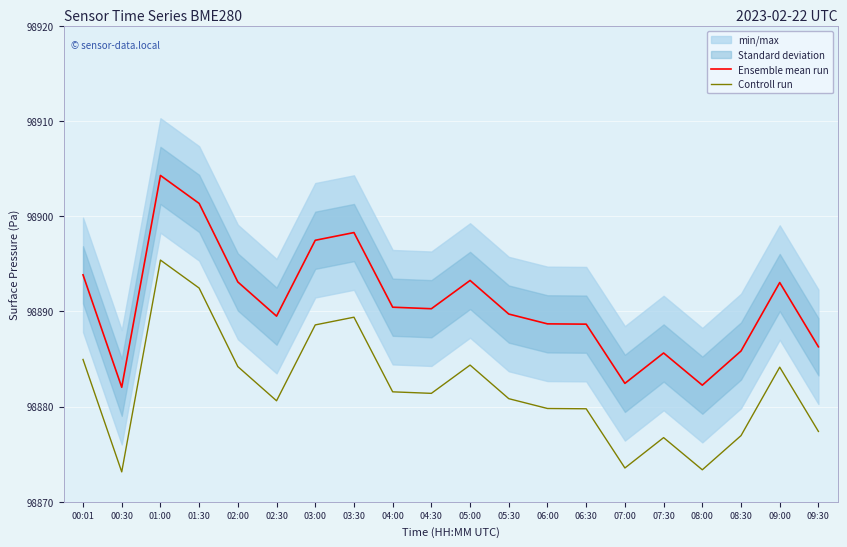

Reading left to right, what are all the values shown in this chart?

Ensemble mean run: 98893.8	98882.0	98904.3	98901.3	98893.1	98889.5	98897.5	98898.3	98890.4	98890.3	98893.2	98889.7	98888.7	98888.7	98882.4	98885.6	98882.2	98885.8	98893.0	98886.3
Controll run: 98885.0	98873.1	98895.4	98892.4	98884.2	98880.6	98888.6	98889.4	98881.6	98881.4	98884.4	98880.8	98879.8	98879.8	98873.6	98876.7	98873.4	98877.0	98884.1	98877.4